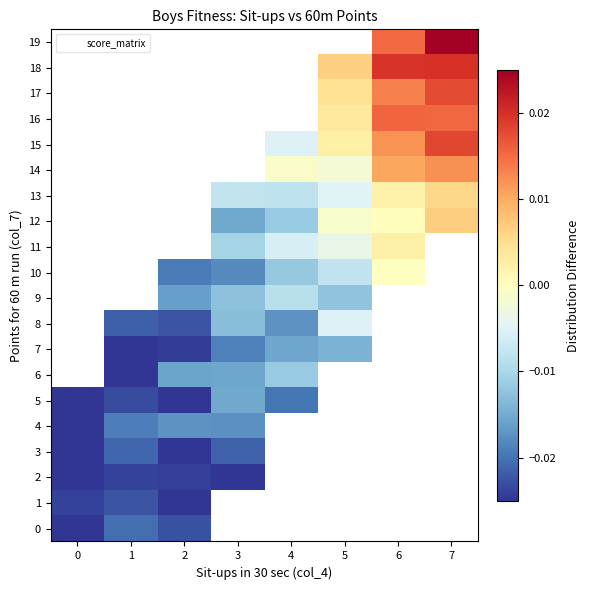

Rank the series by their average value, from lowest to highest.

0, 1, 2, 3, 4, 5, 6, 7, 8, 9, 10, 11, 12, 13, 14, 15, 16, 17, 18, 19